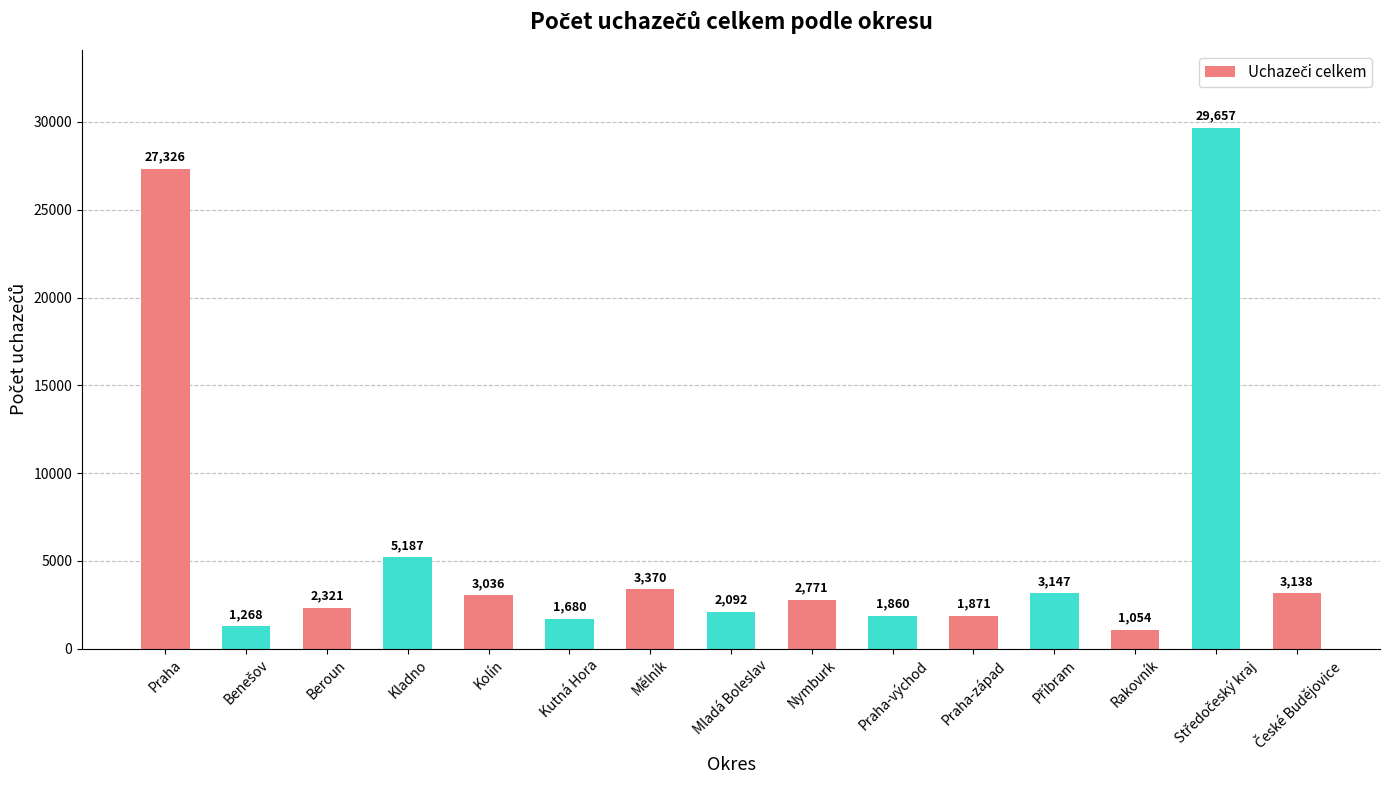

Read the value at Beroun.

2321